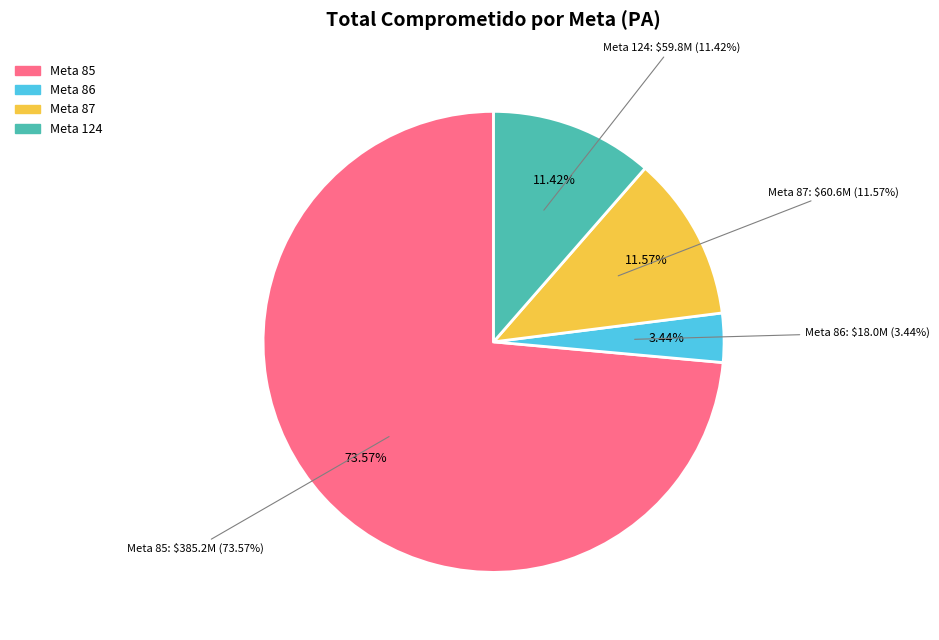

What is the majority slice?

85